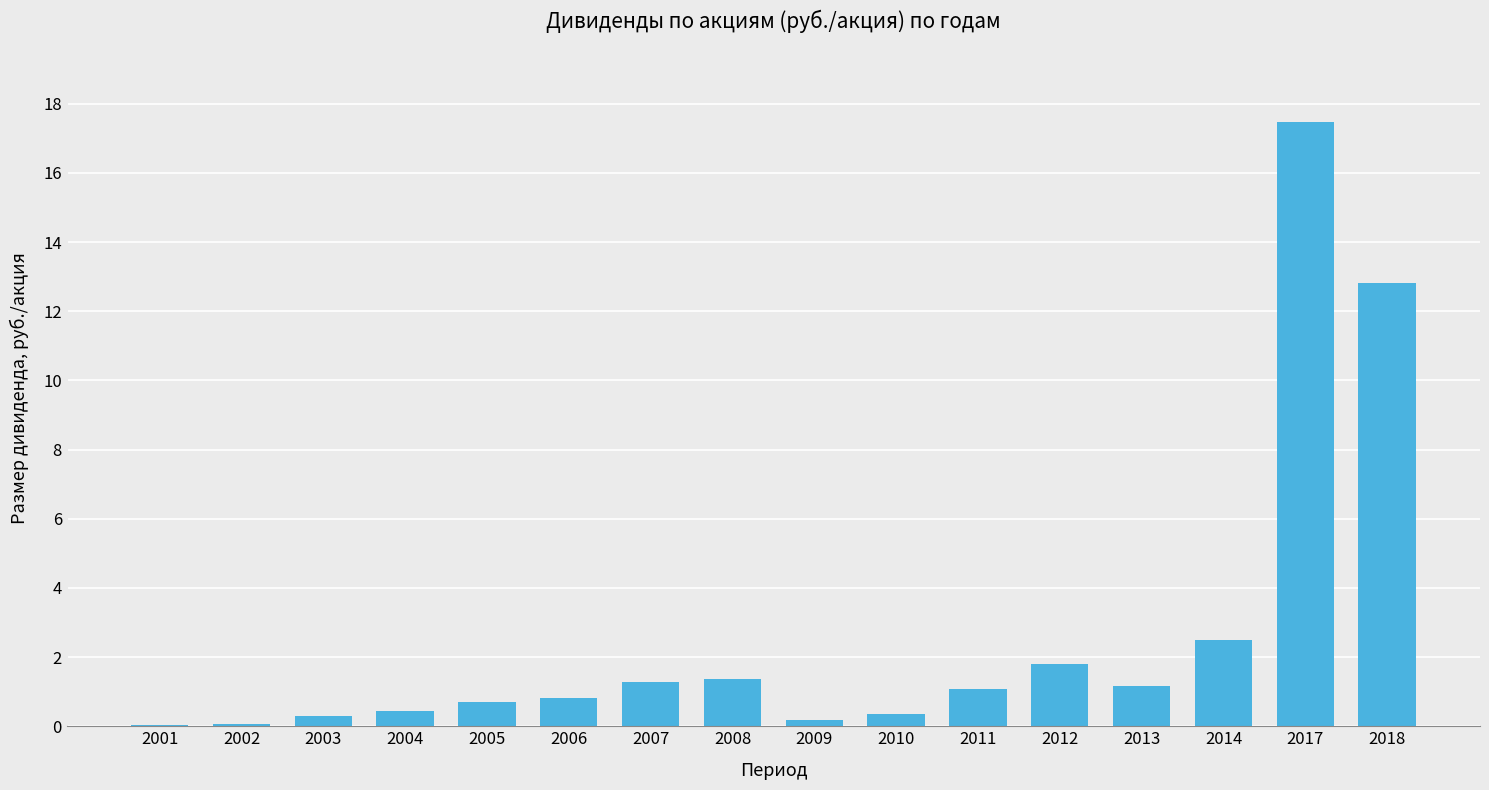

Between 2013 and 2005, which is larger?

2013